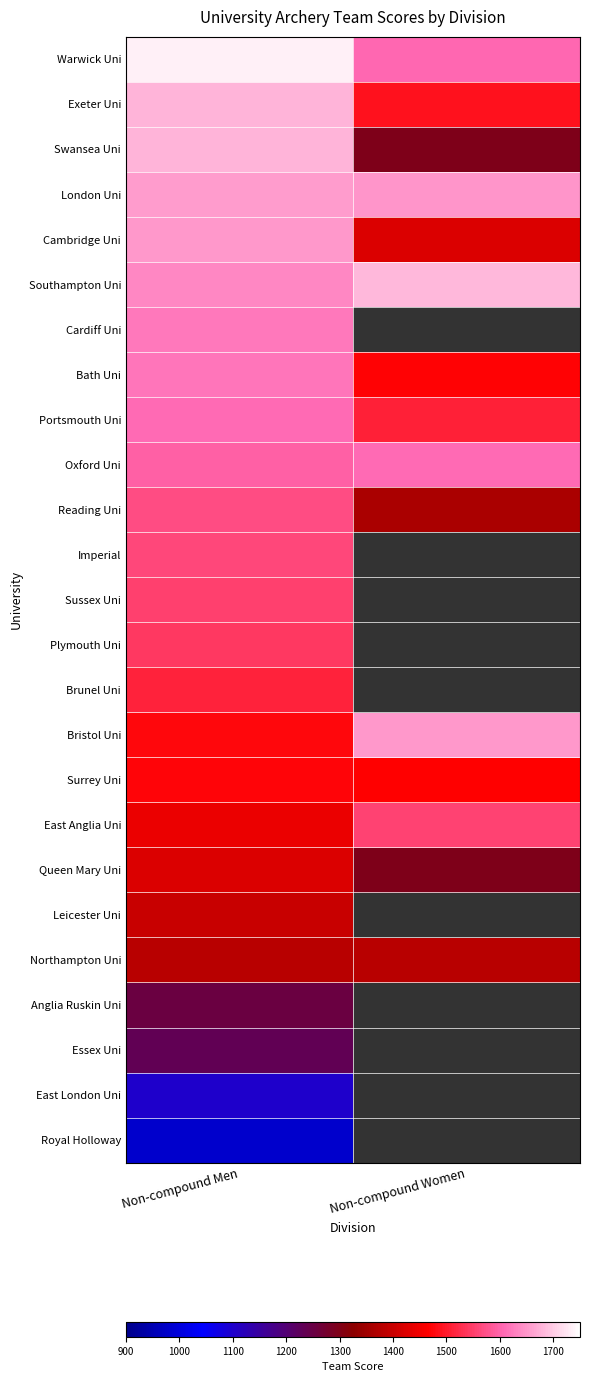

At which category is the sum across all series the highest?

Non-compound Men